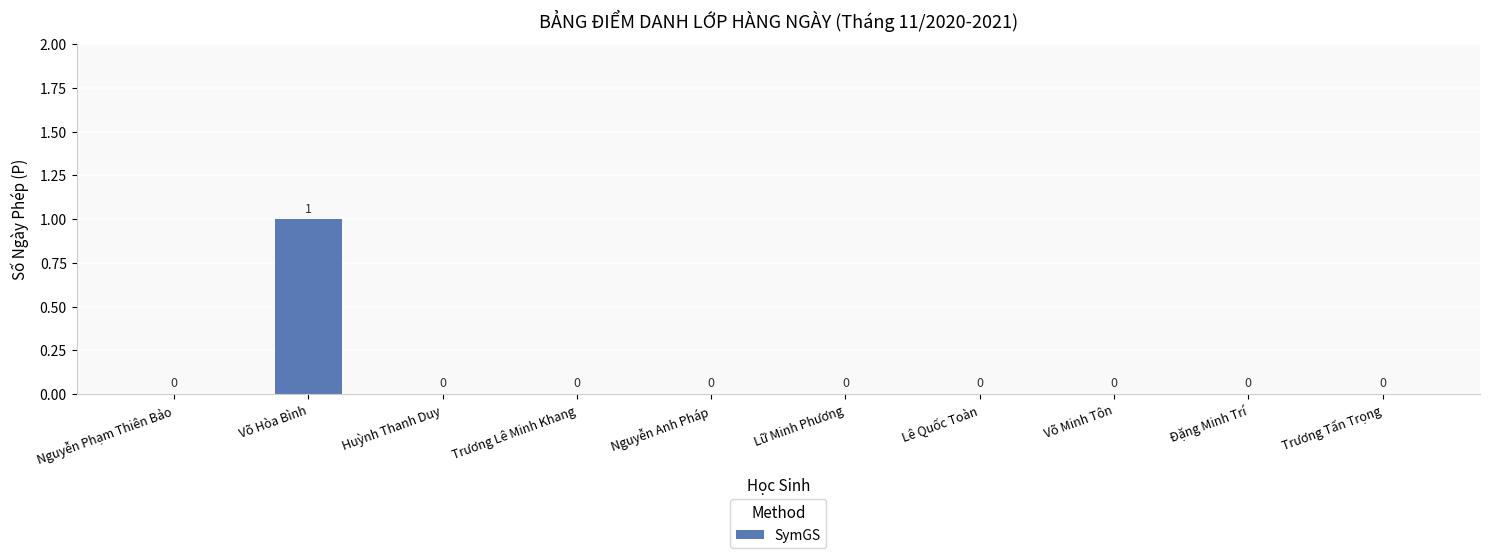

Which category has the highest value across all series?

Võ Hòa Bình